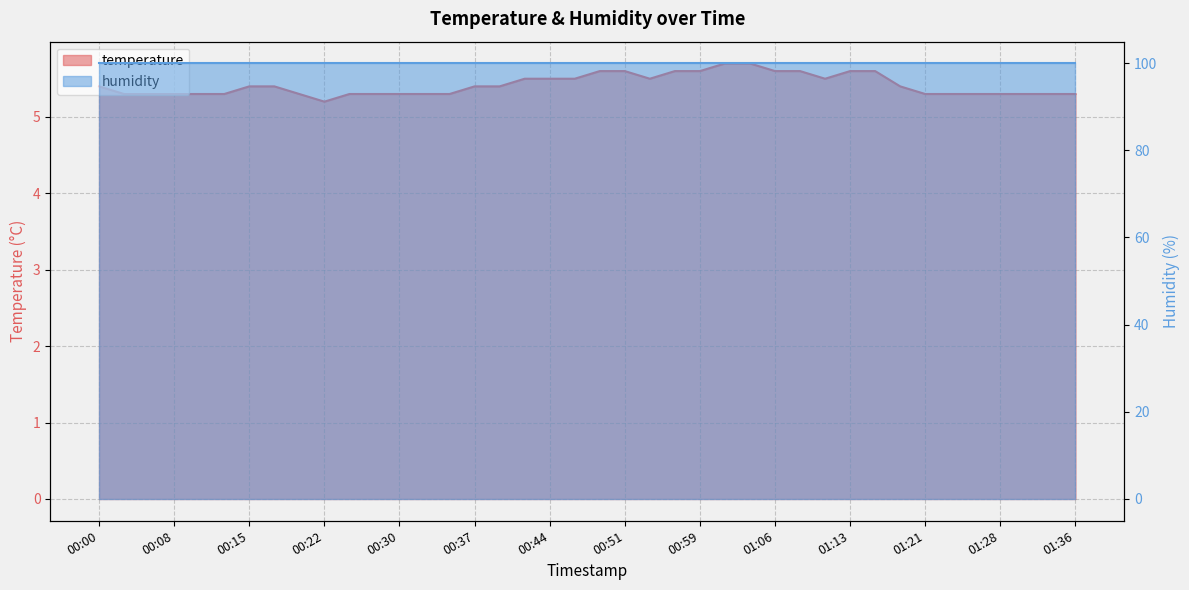

Does the chart have visible grid lines?

Yes